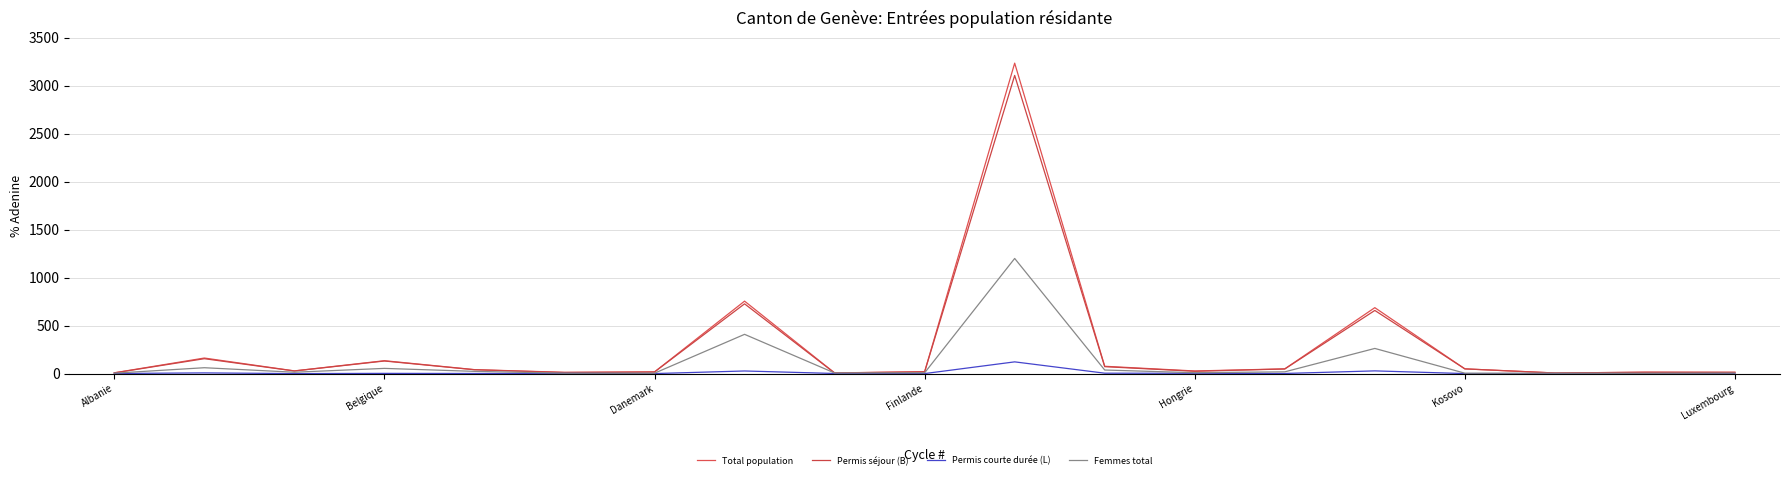

List the labels in order of Permis courte durée (L) value, smallest first.

Danemark, Luxembourg, 9, 15, 16, 17, 18, Albanie, Hongrie, 8, 13, Finlande, Kosovo, 12, 11, Belgique, 7, 14, 10